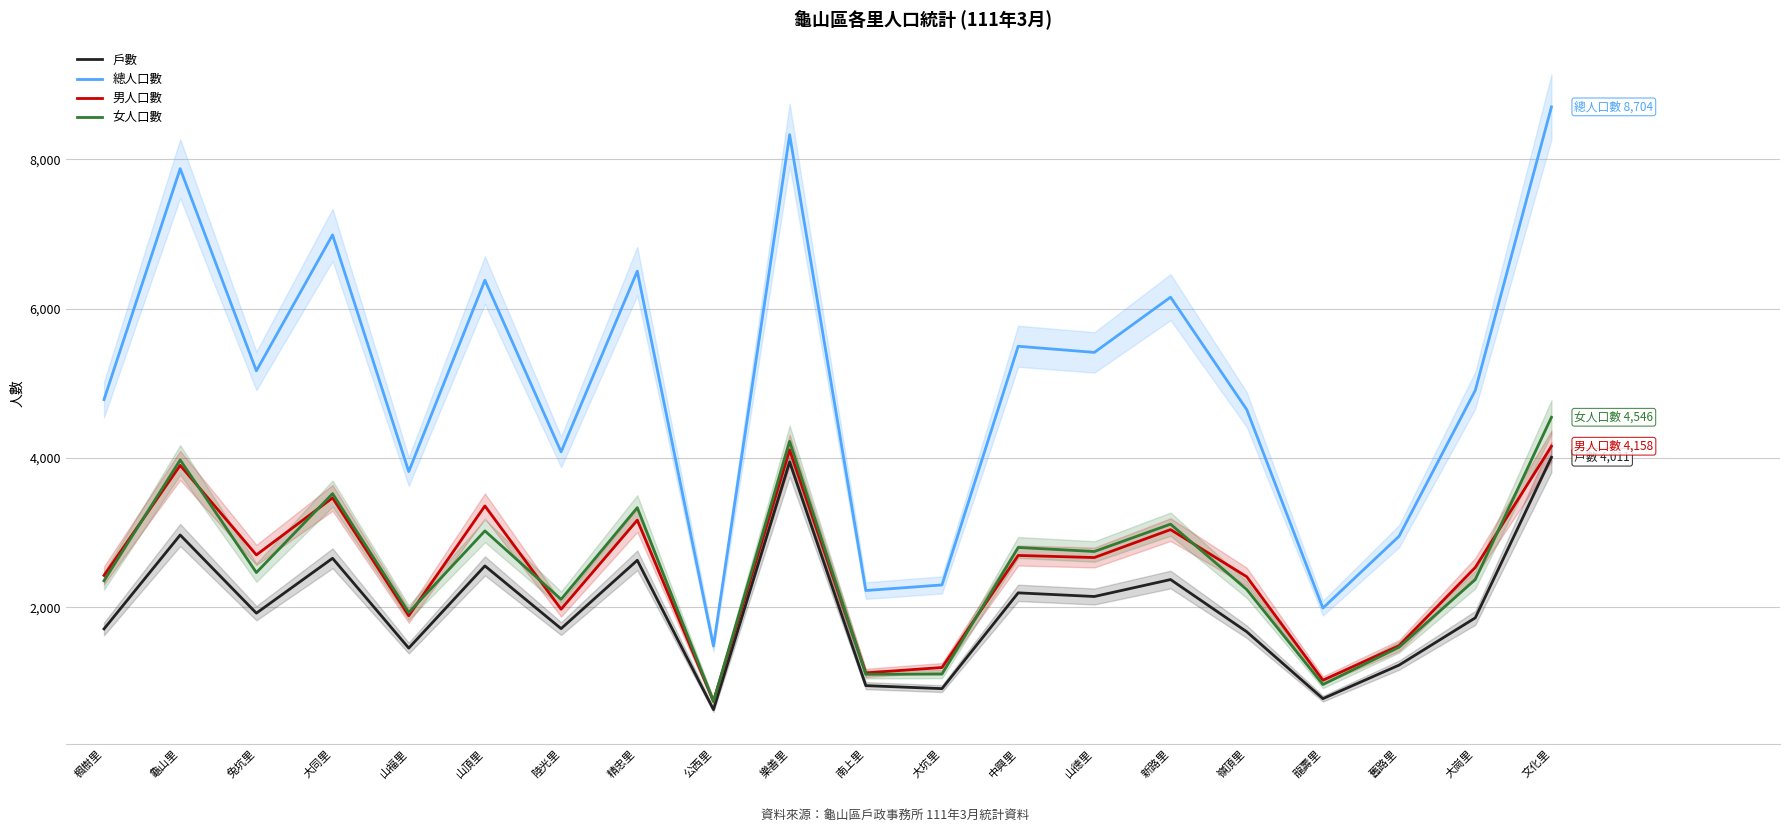

What is the value of the 總人口數 point at the 13th from the left?

5497